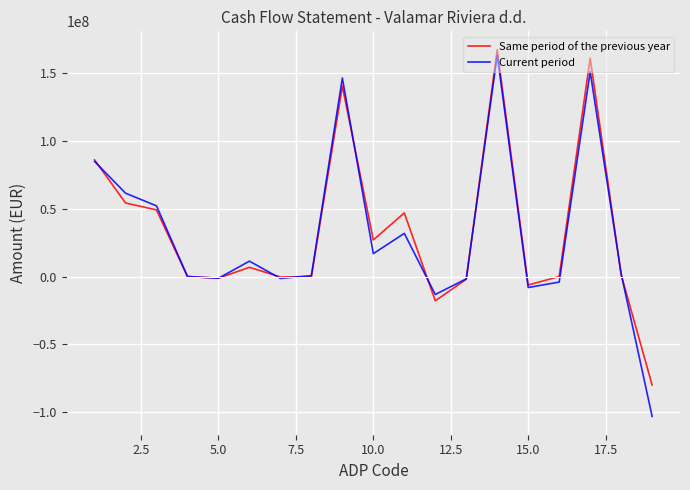

Which series has the widest spread of values?

Current period